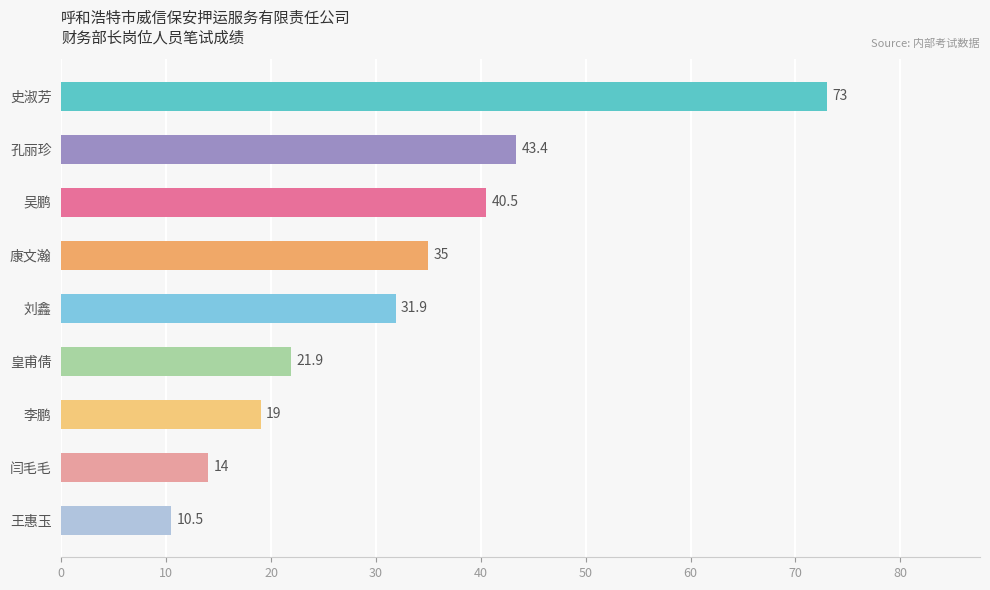

Approximately how many times larger is the value at 李鹏 compared to 史淑芳?

0.3